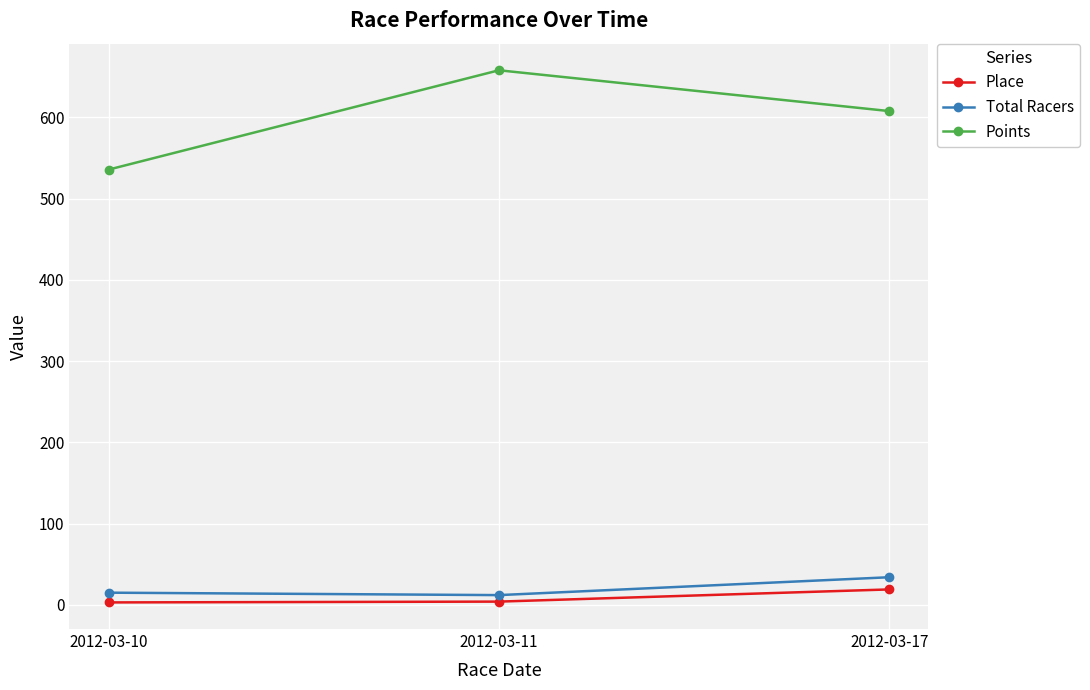

The Total Racers series shows 15.0 at 2012-03-10. True or false?

True